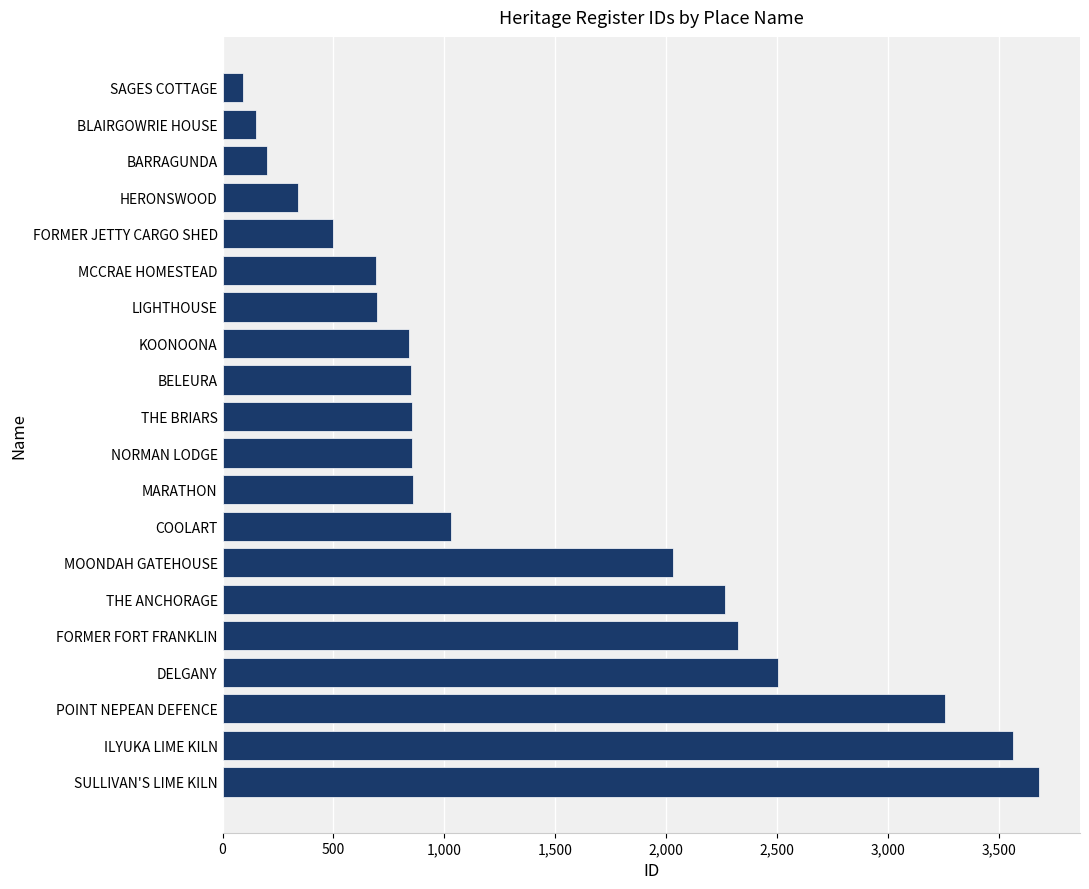

Where is the data nearest to the value 1886?

MOONDAH GATEHOUSE